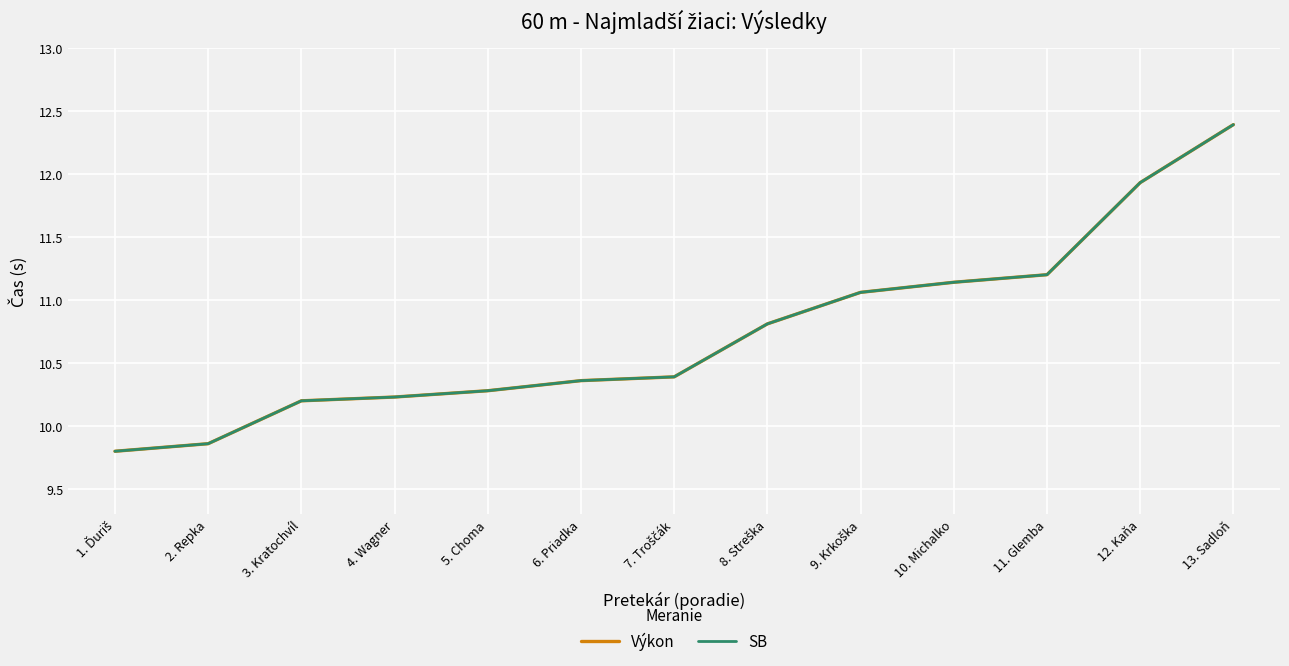

Which label corresponds to the smallest value in the chart?

1. Ďuriš